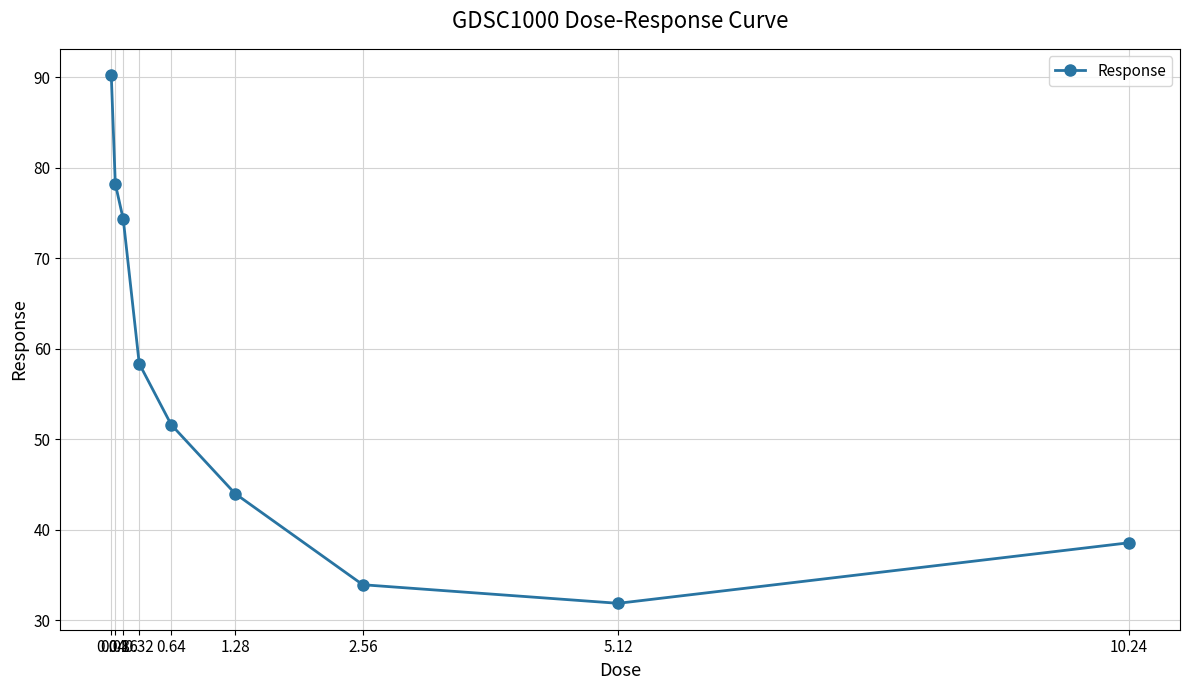

What position from the left is 5.12?

8